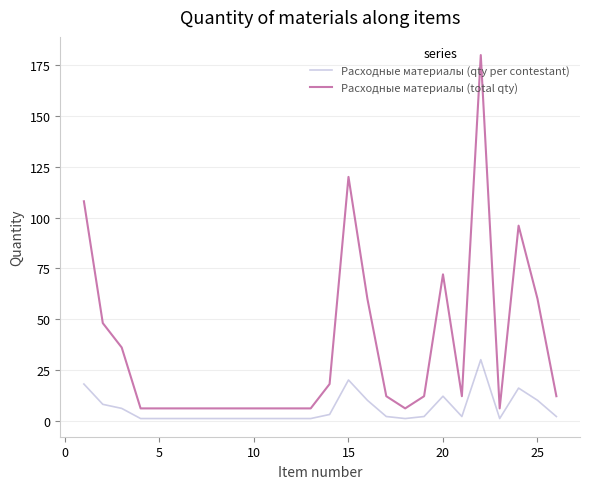

Is this an area chart (filled region under the line)?

No